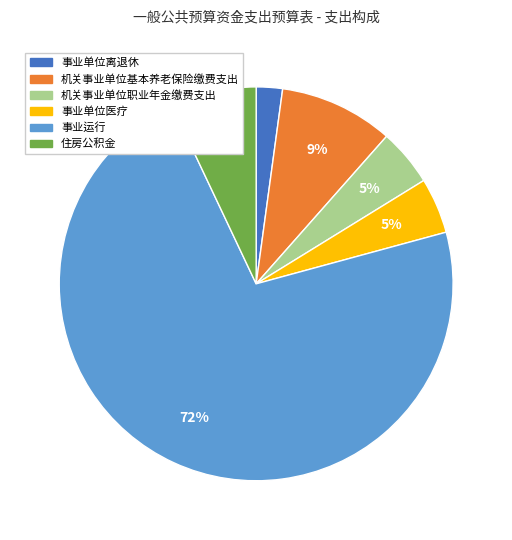

Which category has the smallest portion of the pie?

事业单位离退休